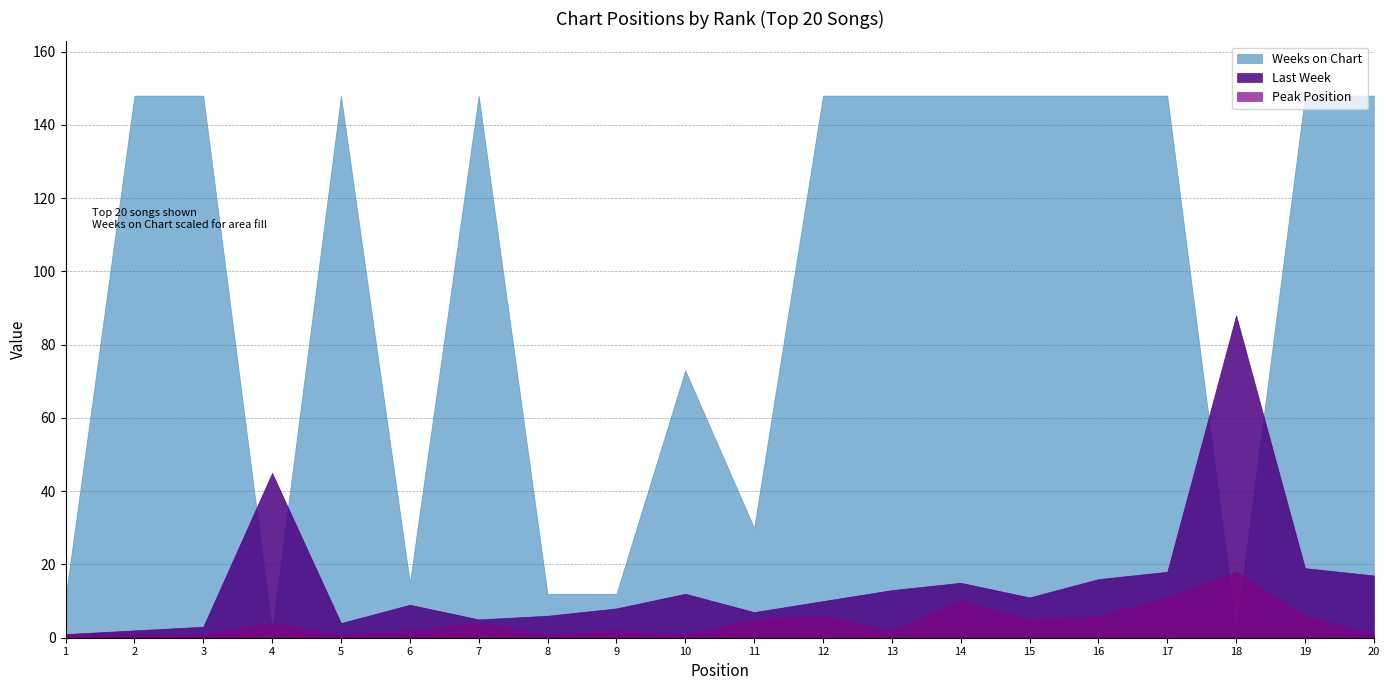

What is the difference between the Weeks on Chart values at 1 and 9?

1